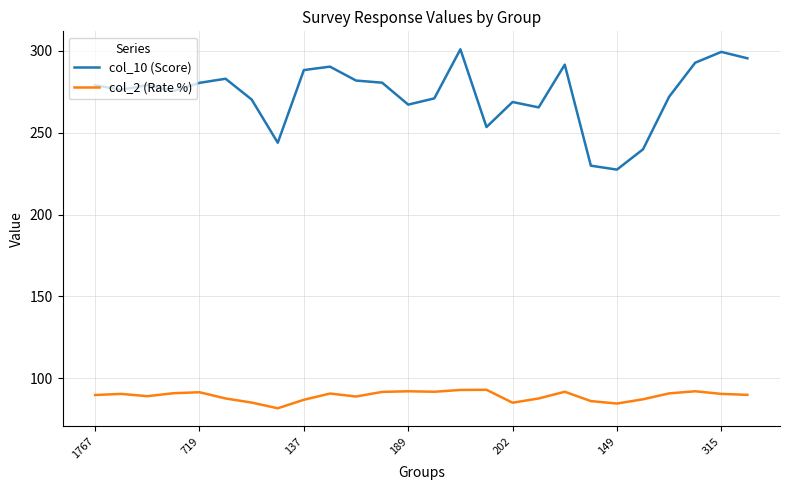

What is the highest value of the col_10 (Score) series?

301.0